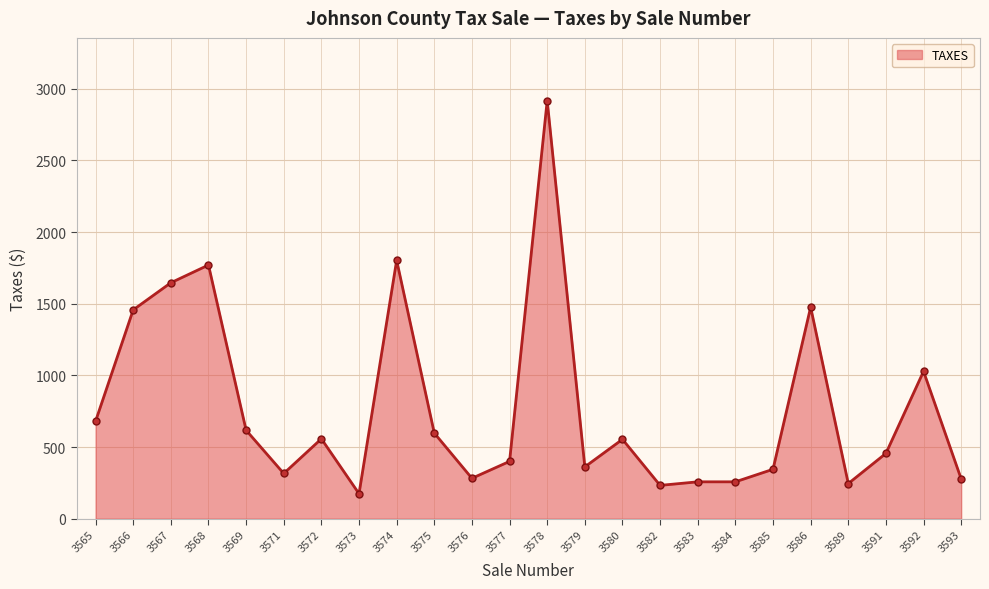

Approximately how many times larger is the value at 3582 compared to 3579?

0.6